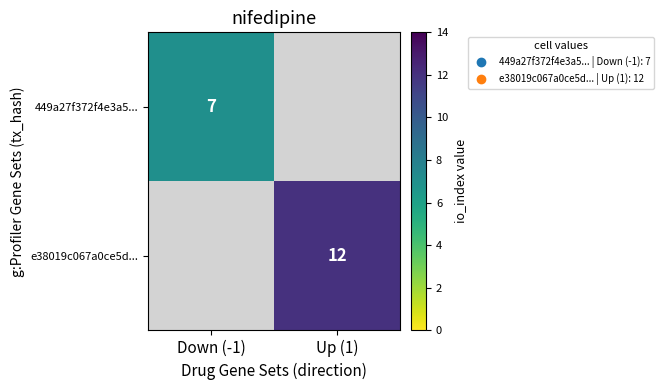

Count the number of categories in the chart.

2